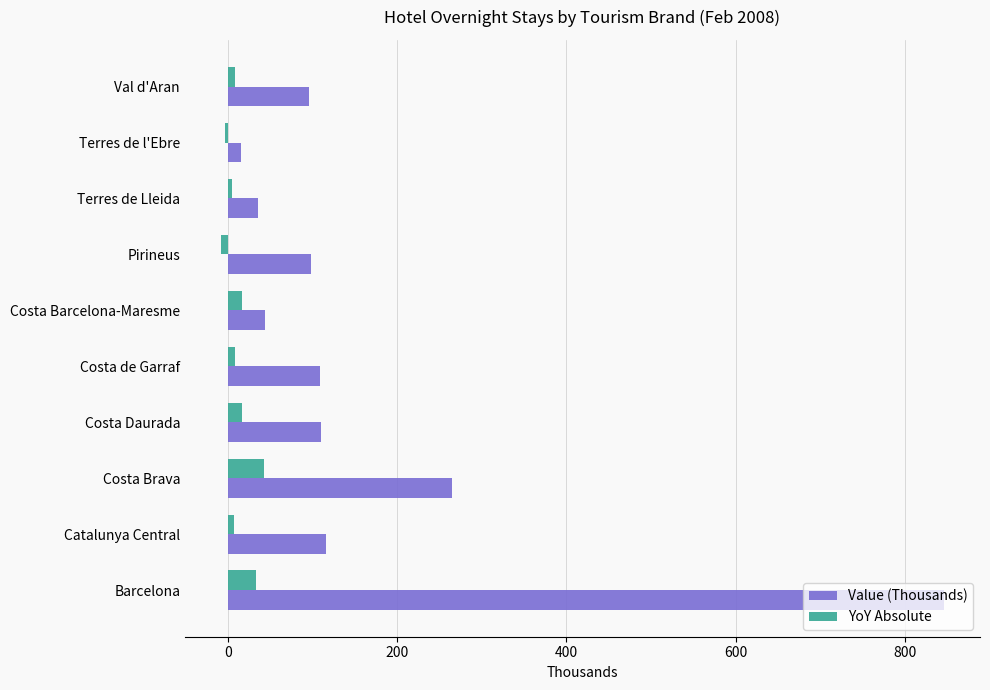

Which series has the largest range (max minus min)?

Value (Thousands)